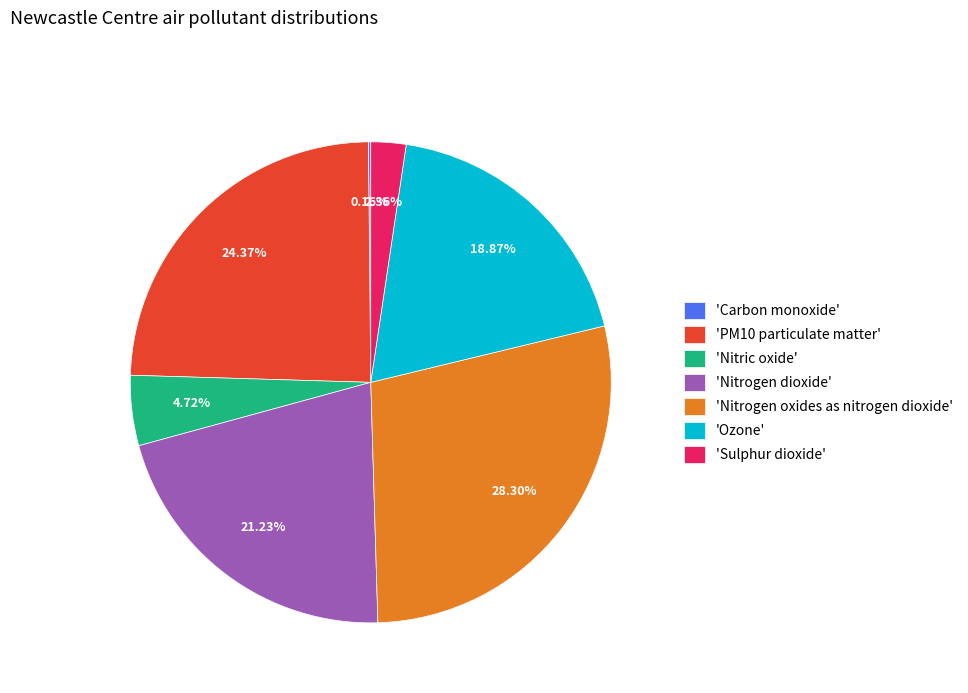

Does 'Nitrogen dioxide' account for over 50% of the chart?

No